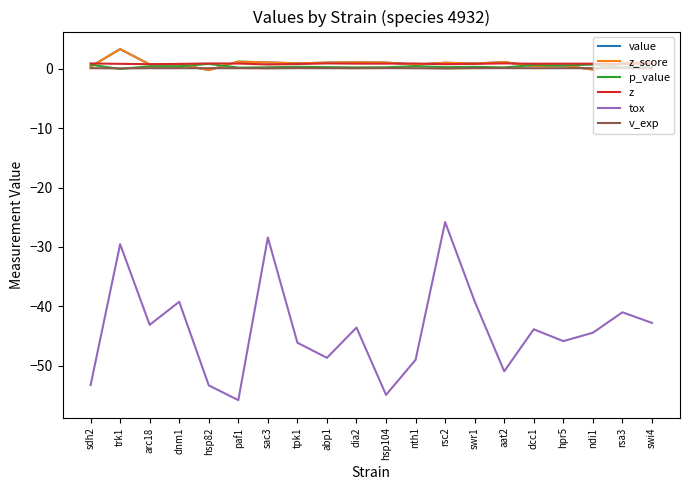

In value, how many points are higher than both neighbors (excluding endpoints)?

7